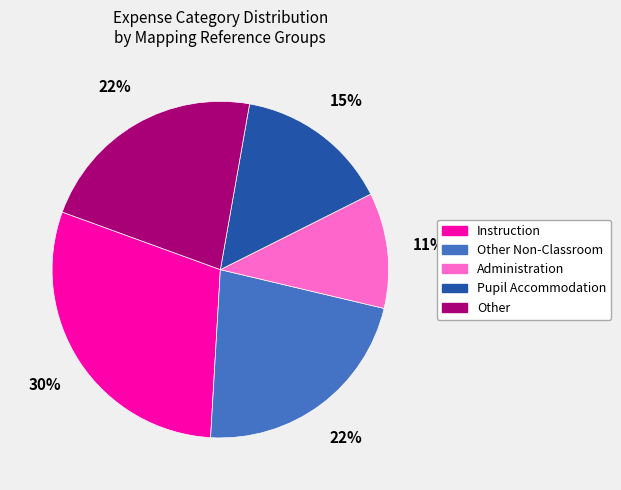

Do Administration and Instruction together represent more than half of the pie?

No